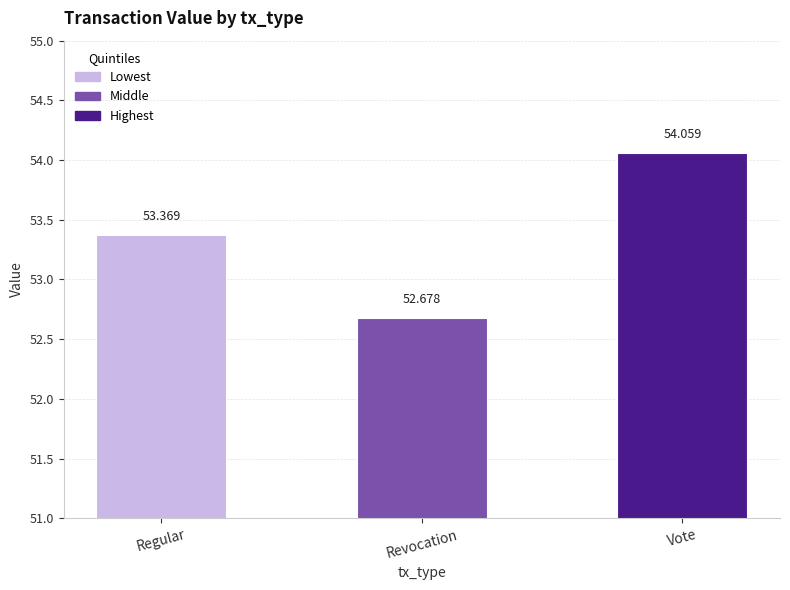

True or false: the data shows 54.1 at Vote.

True